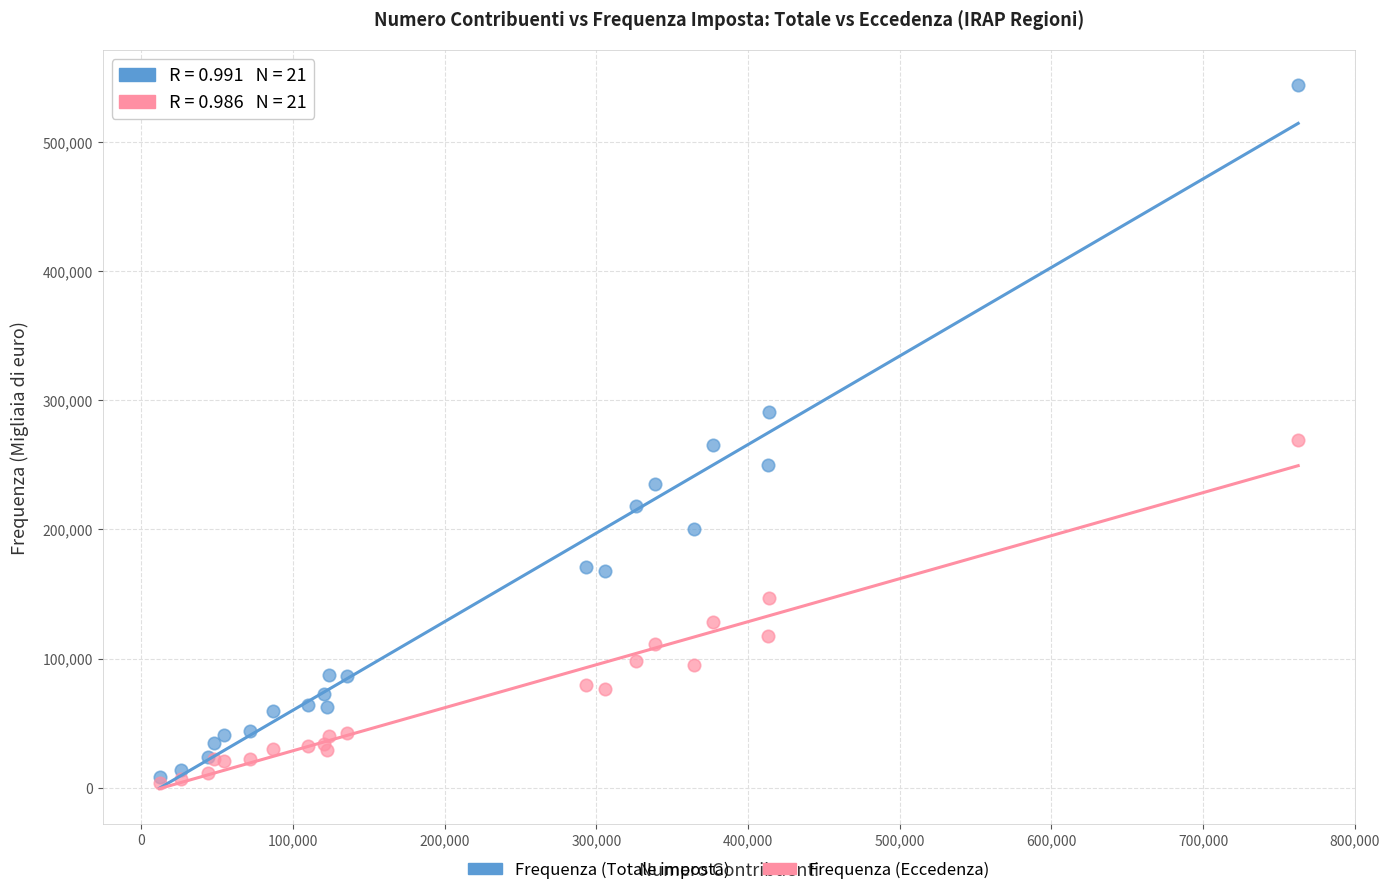

Which series has the widest spread of Y values?

Frequenza (Totale imposta)